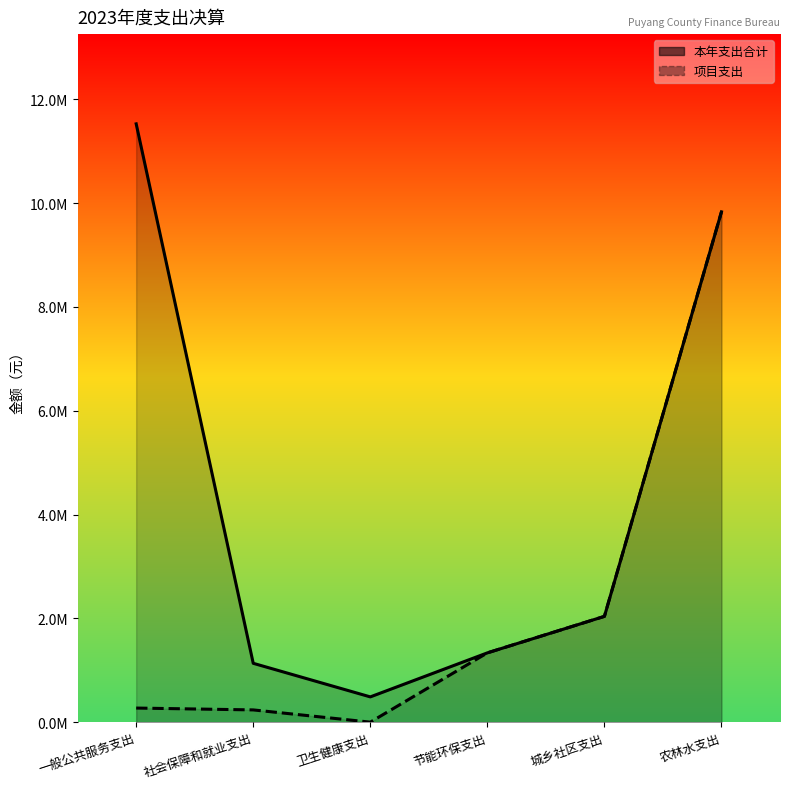

True or false: 项目支出 and 本年支出合计 intersect in this chart.

False